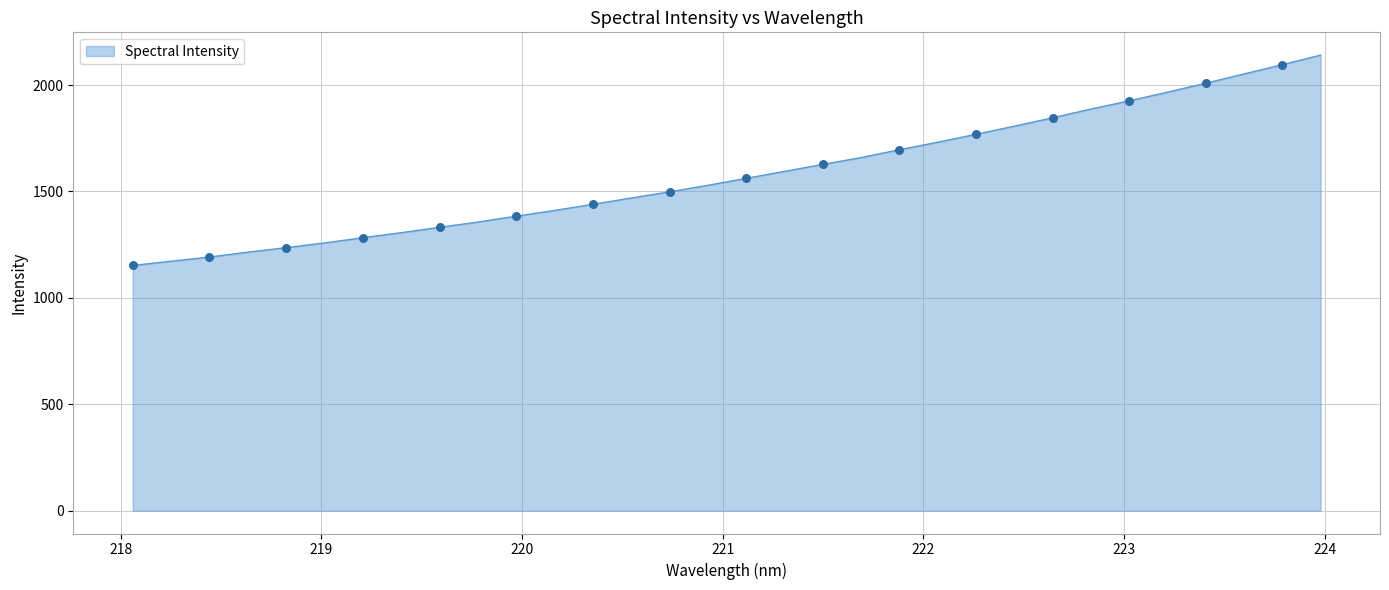

What is the maximum value shown in the chart?

2140.8